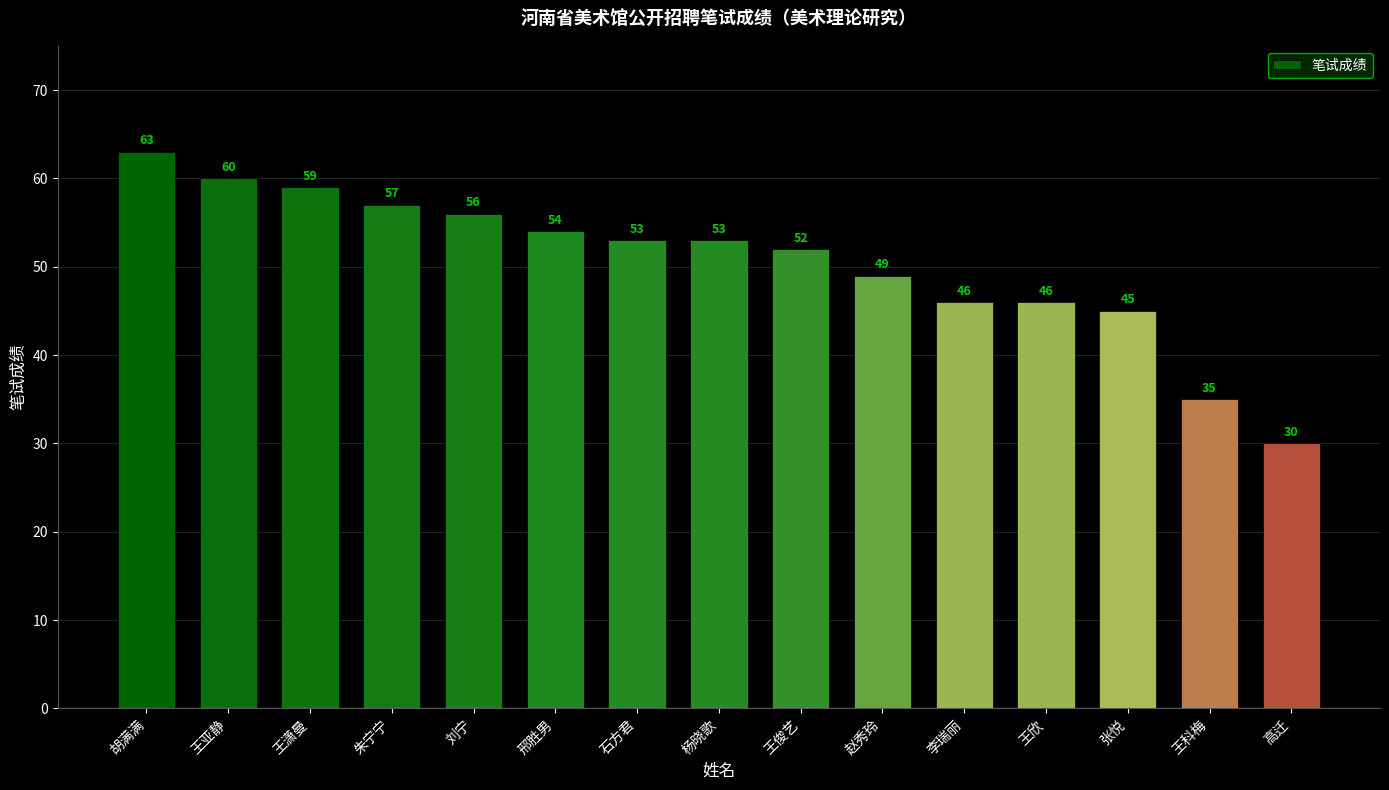

At which label does the data first exceed 53?

胡满满